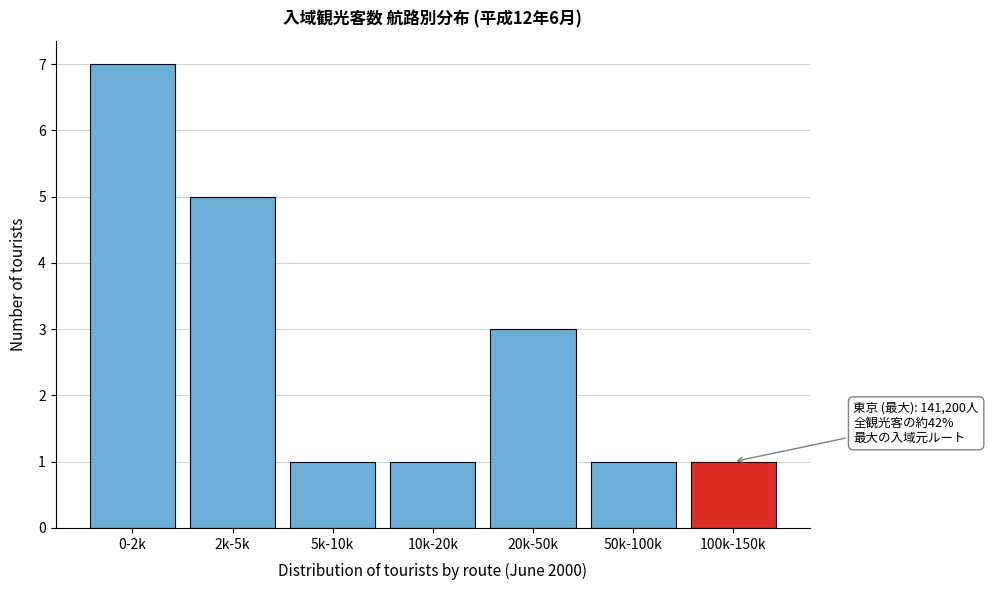

Reading right to left, transcribe all the data shown in this chart.

1	1	3	1	1	5	7